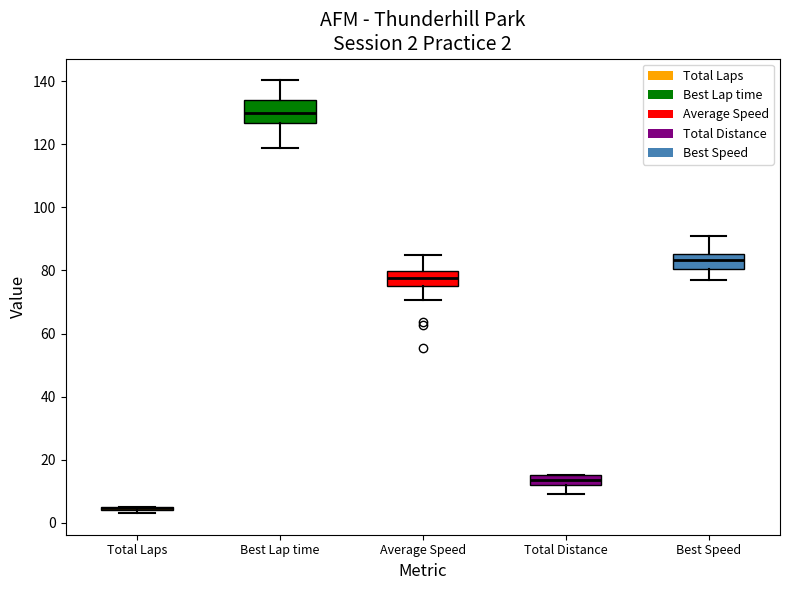

Comparing the boxes themselves (not the whiskers), which one is the tallest?

Best Lap time